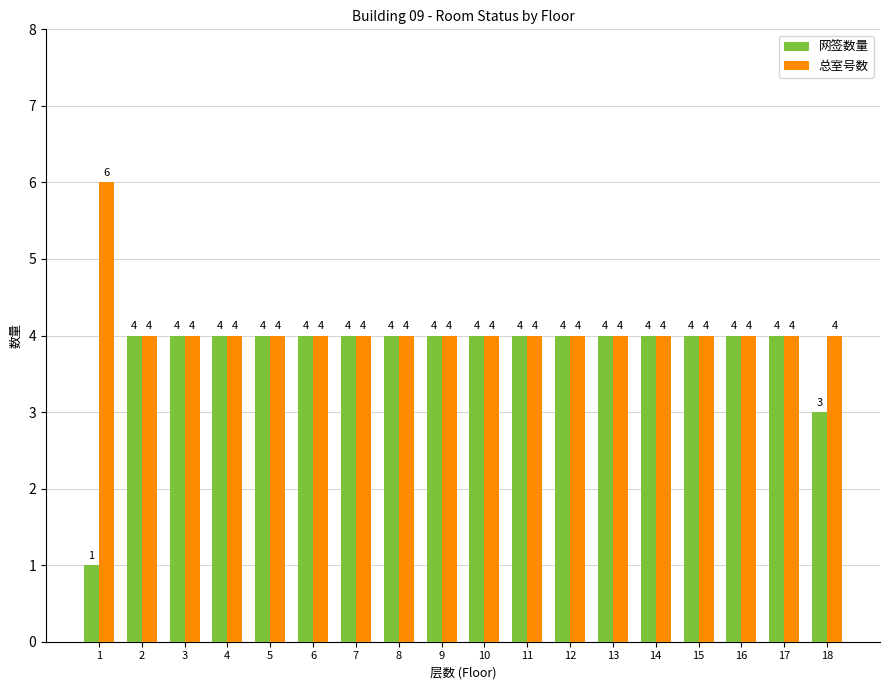

Rank the series by their maximum value, from highest to lowest.

总室号数, 网签数量